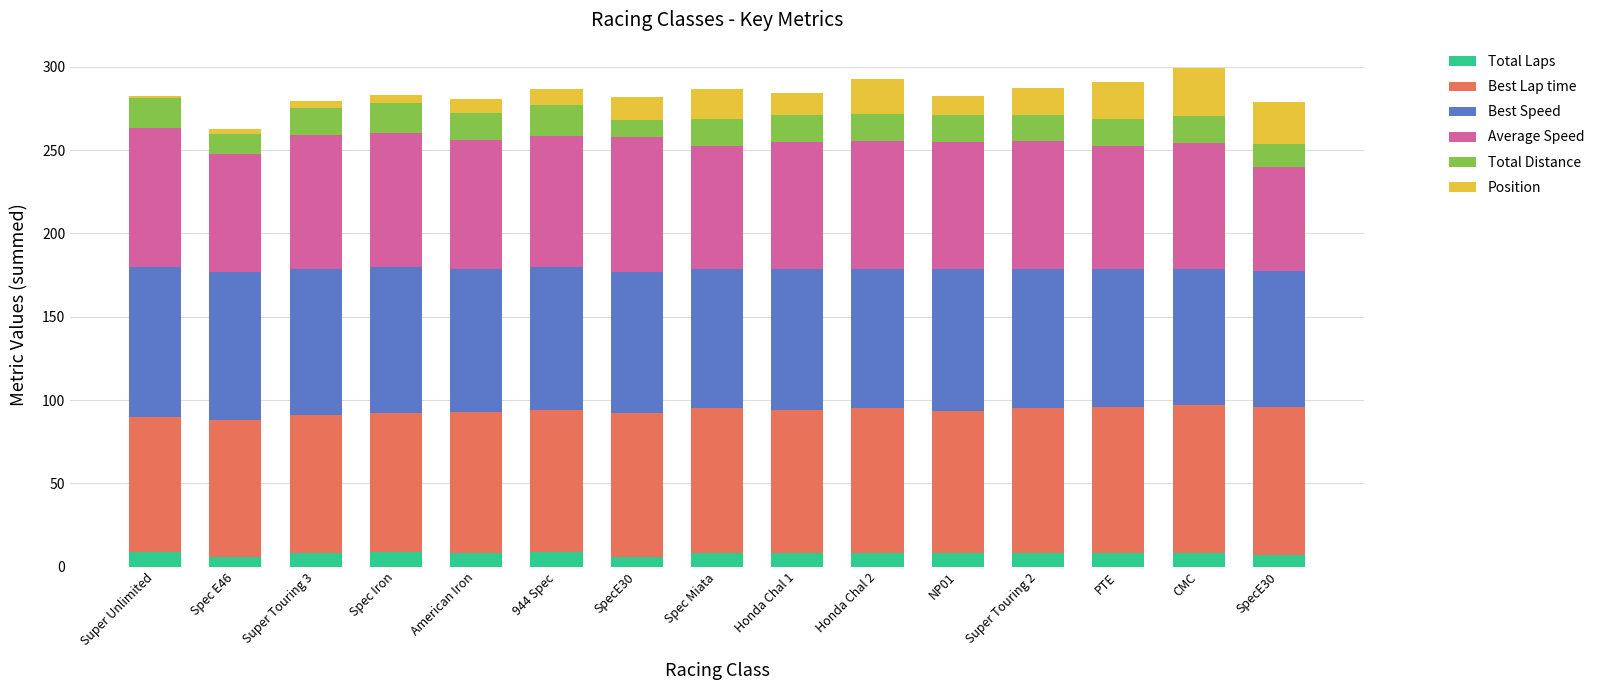

What is the sum of all Best Lap time values?

1283.3